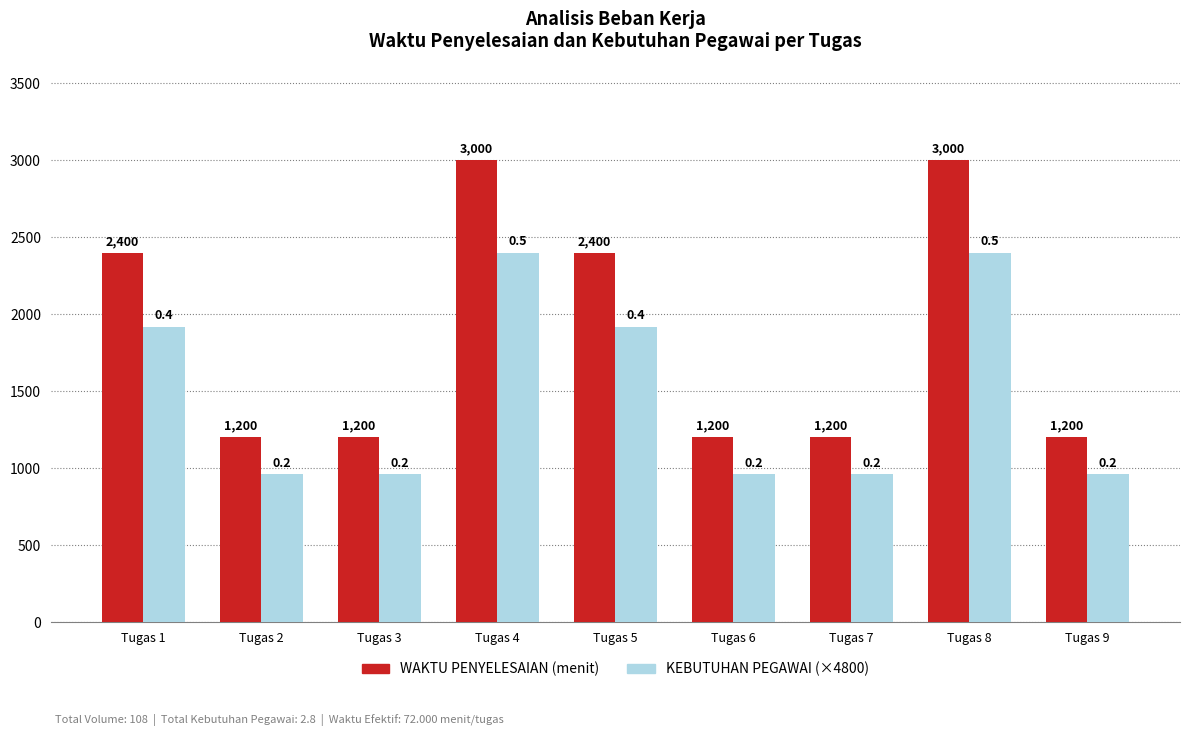

Which series has the widest spread of values?

WAKTU PENYELESAIAN (menit)